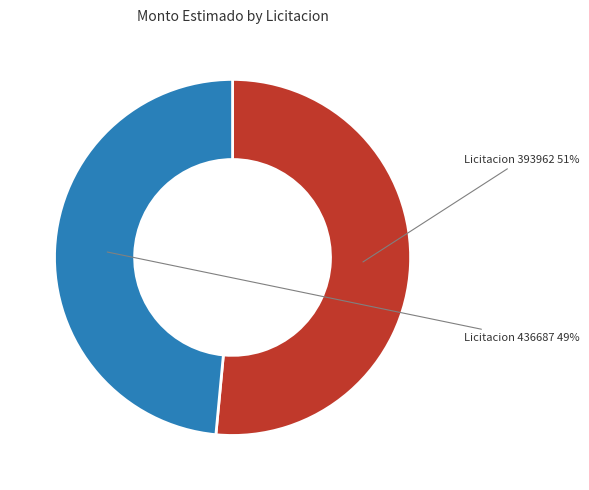

Is there any slice that represents more than half of the pie?

Yes